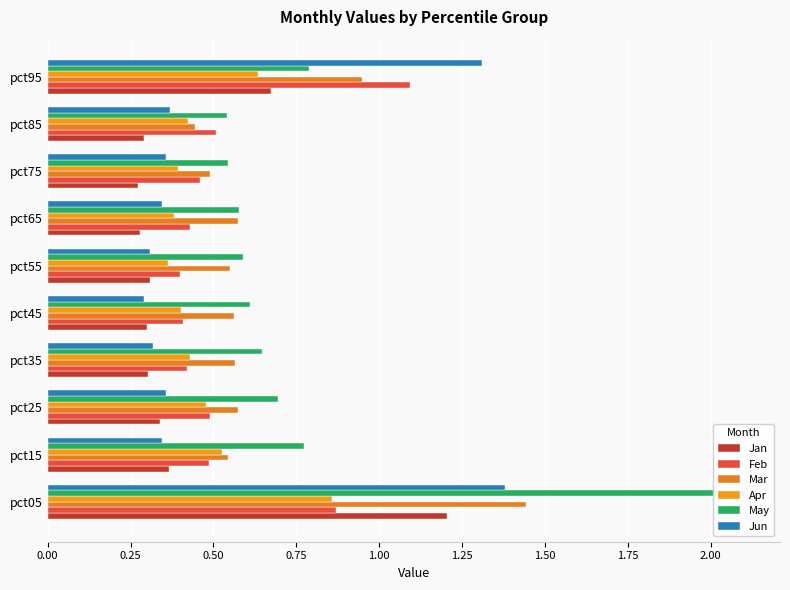

Which series has the largest total across all categories?

May